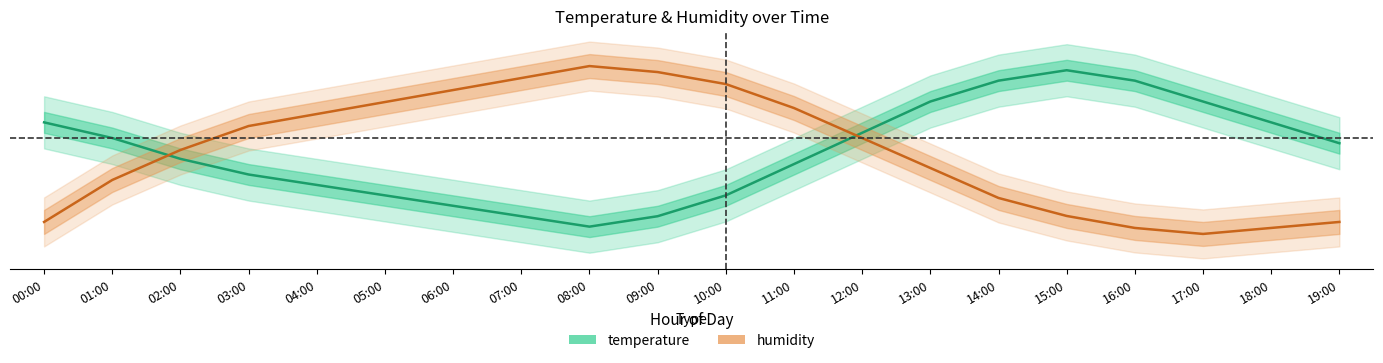

How many distinct data groups are displayed?

2